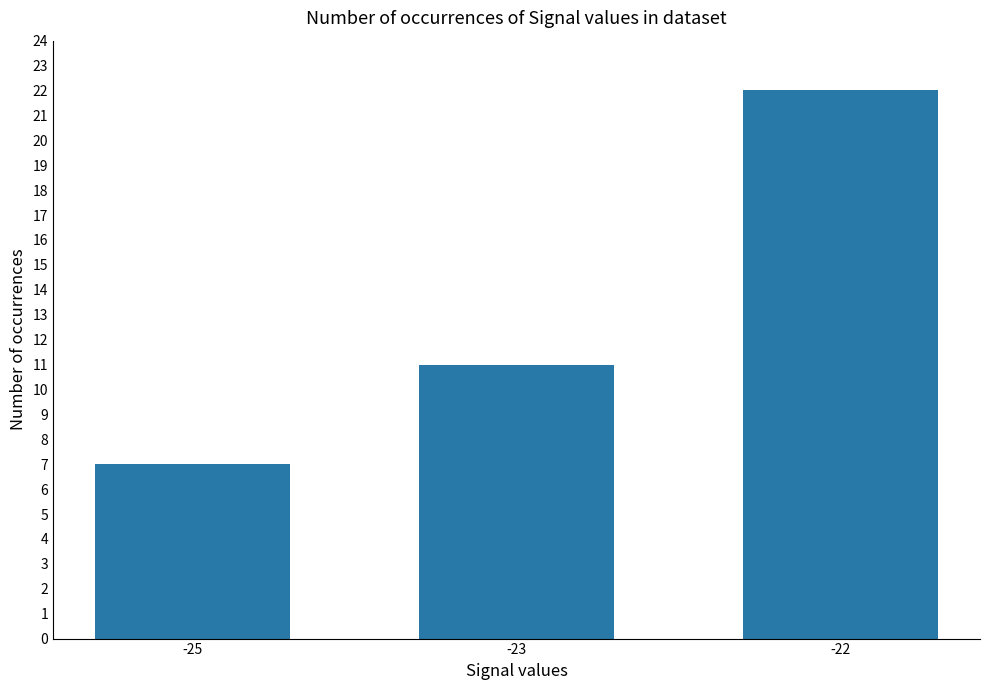

What is the difference between the values at -22 and -23?

11